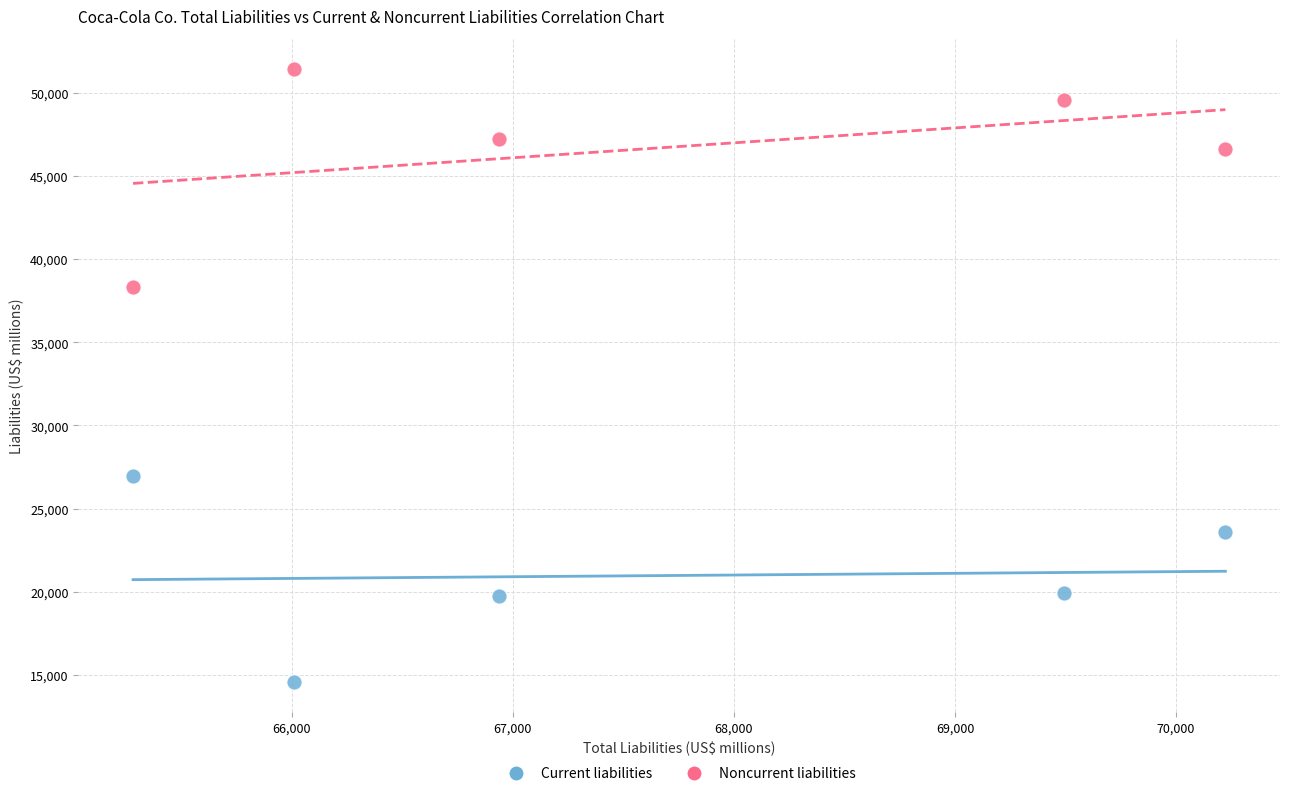

Which series reaches the maximum Y coordinate?

Noncurrent liabilities